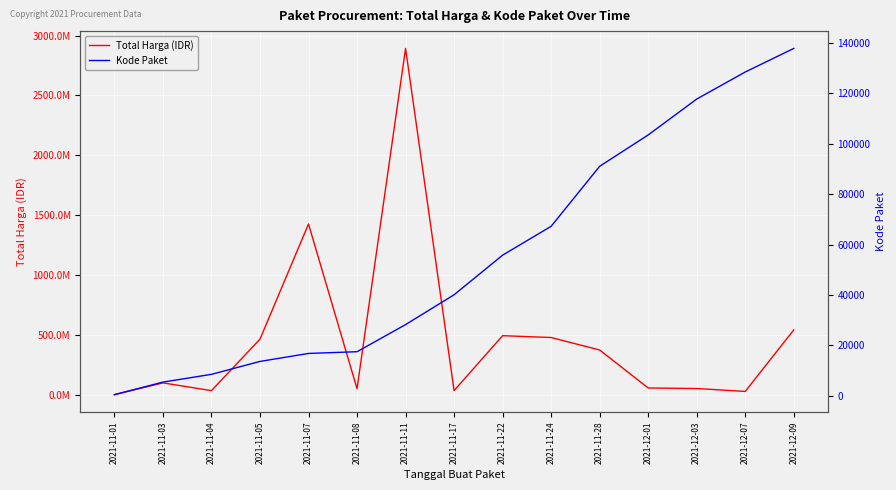

At which label is Kode Paket closest to 69170?

2021-11-24